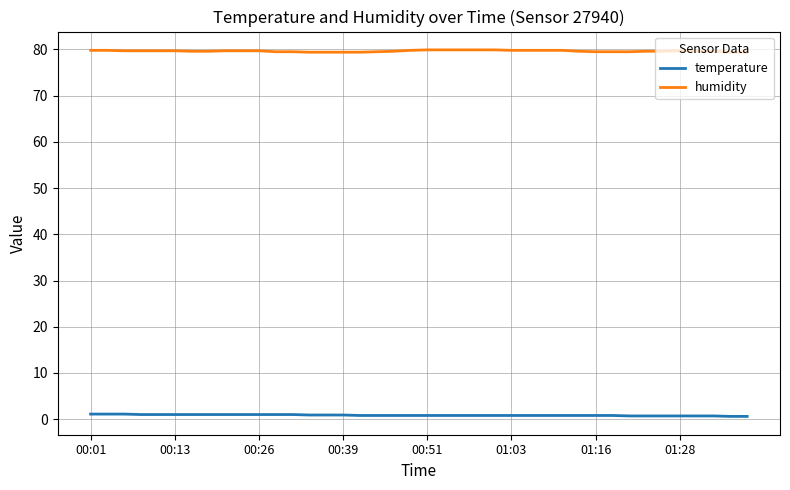

Is this an area chart (filled region under the line)?

No